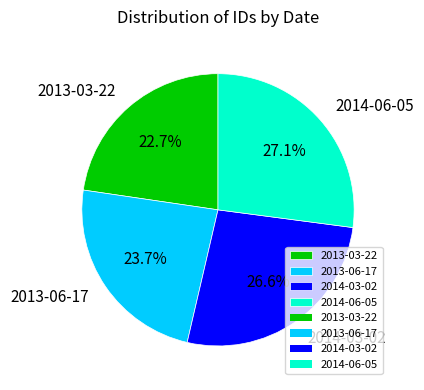

Which slice is the smallest?

2013-03-22